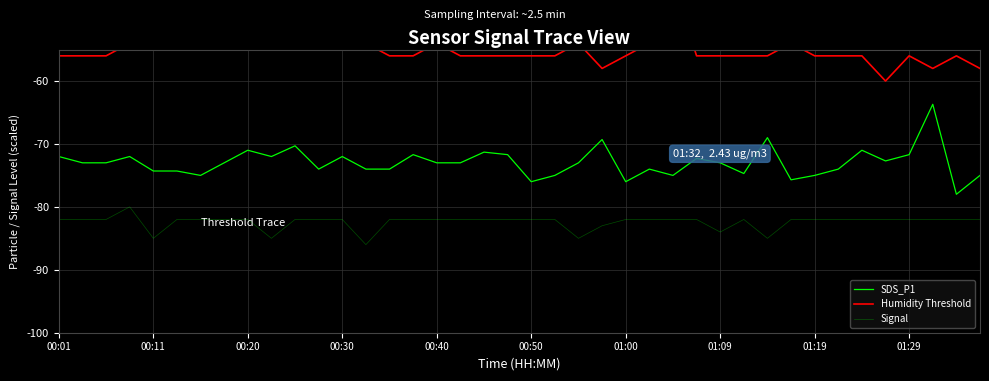

True or false: Signal has a value of -35.6 at 14.

False